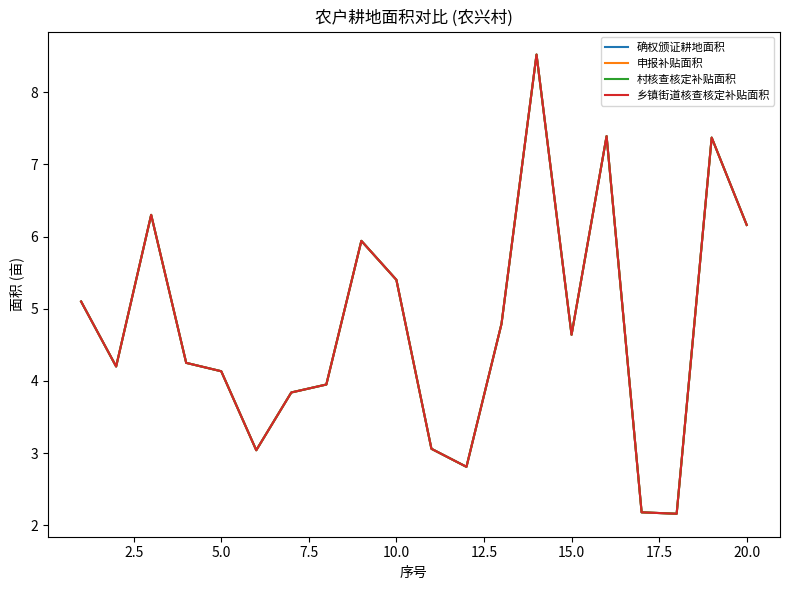

True or false: 村核查核定补贴面积 has more than 1 interior local peaks.

True